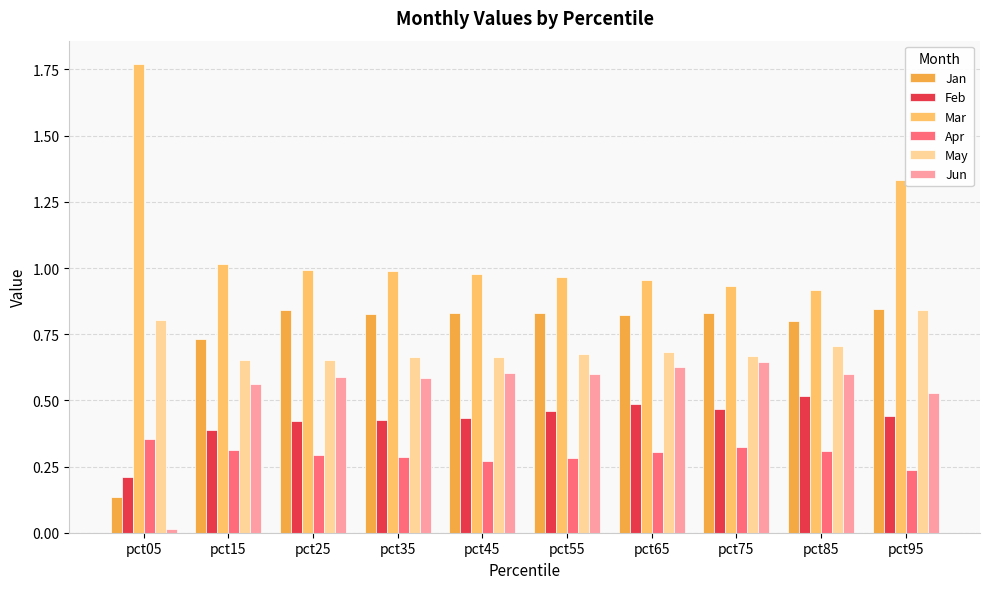

What is the sum of the May values at pct25 and pct05?

1.5